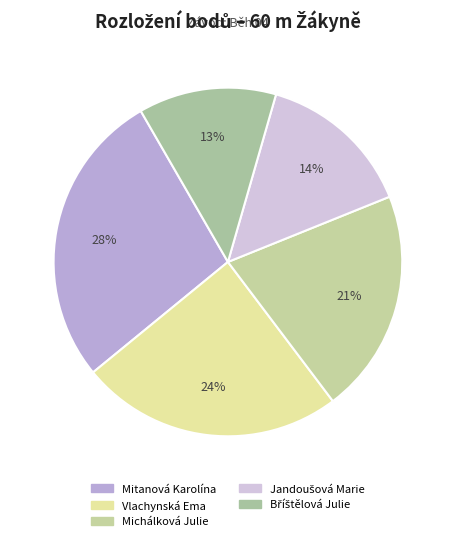

Rank the categories by value from lowest to highest.

Bříštělová Julie, Jandoušová Marie, Michálková Julie, Vlachynská Ema, Mitanová Karolína